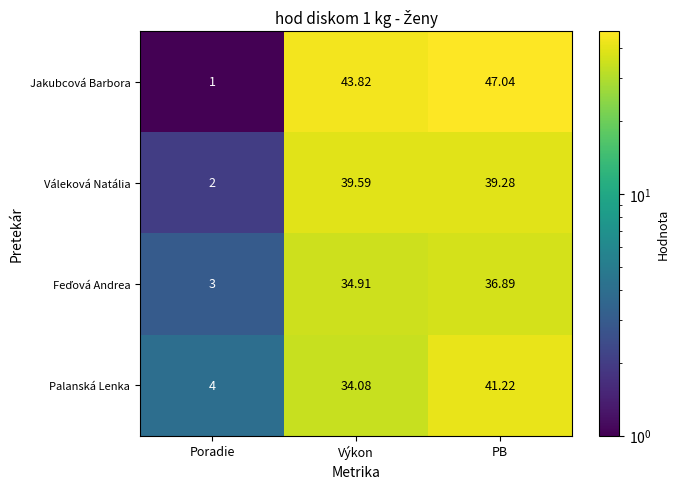

Between Poradie and PB, which series saw the biggest shift?

Jakubcová Barbora